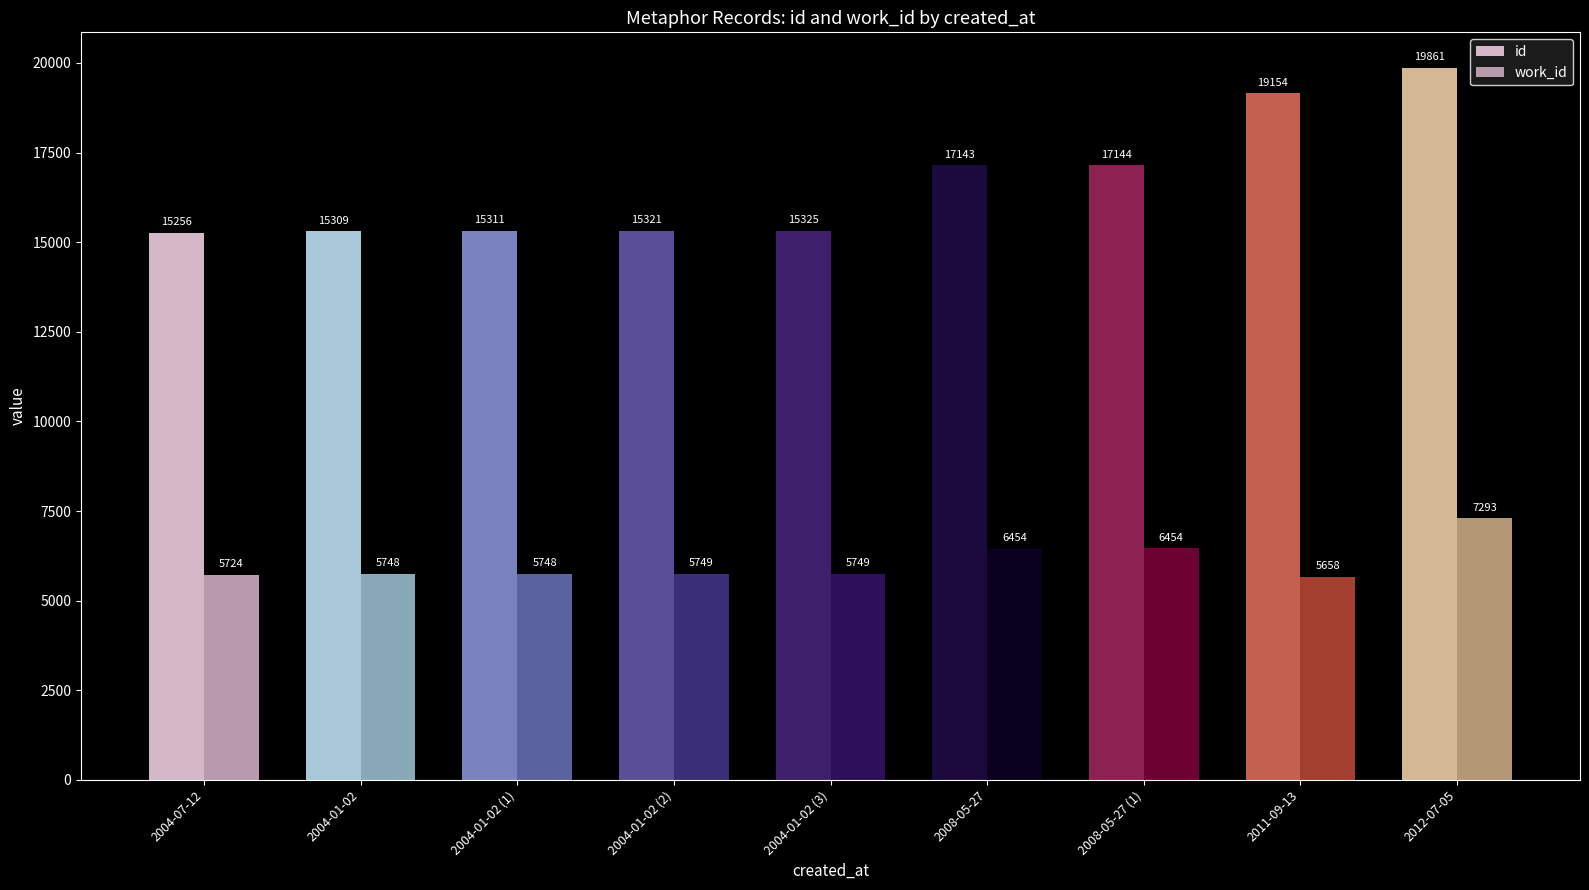

Which category has the lowest value across all series?

2011-09-13